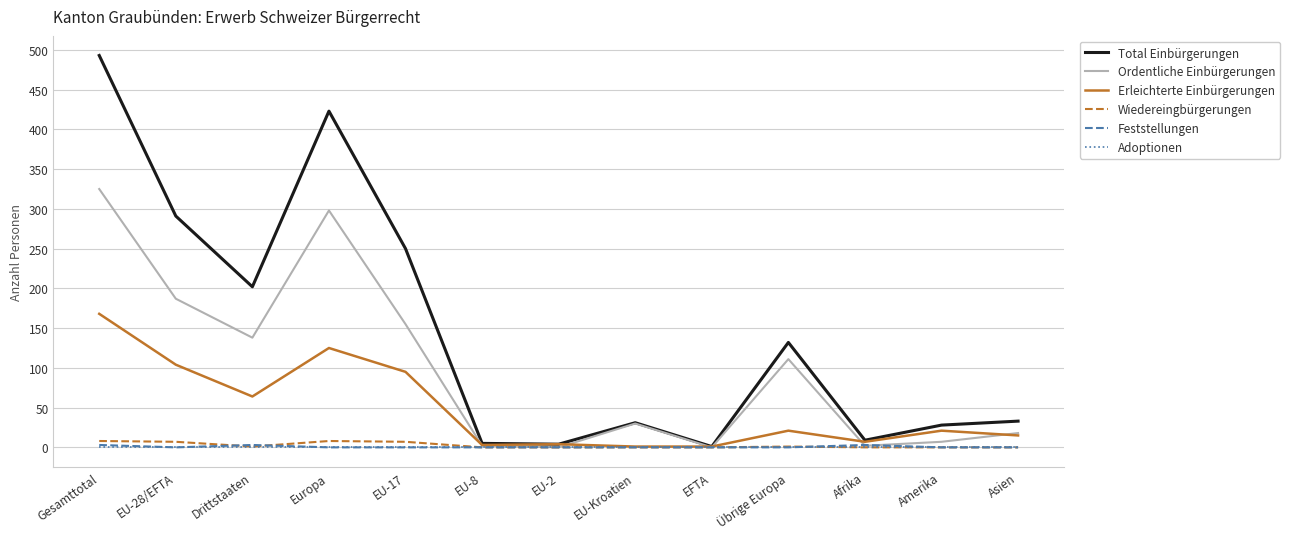

What is the approximate value of Wiedereingbürgerungen at EU-17?

7